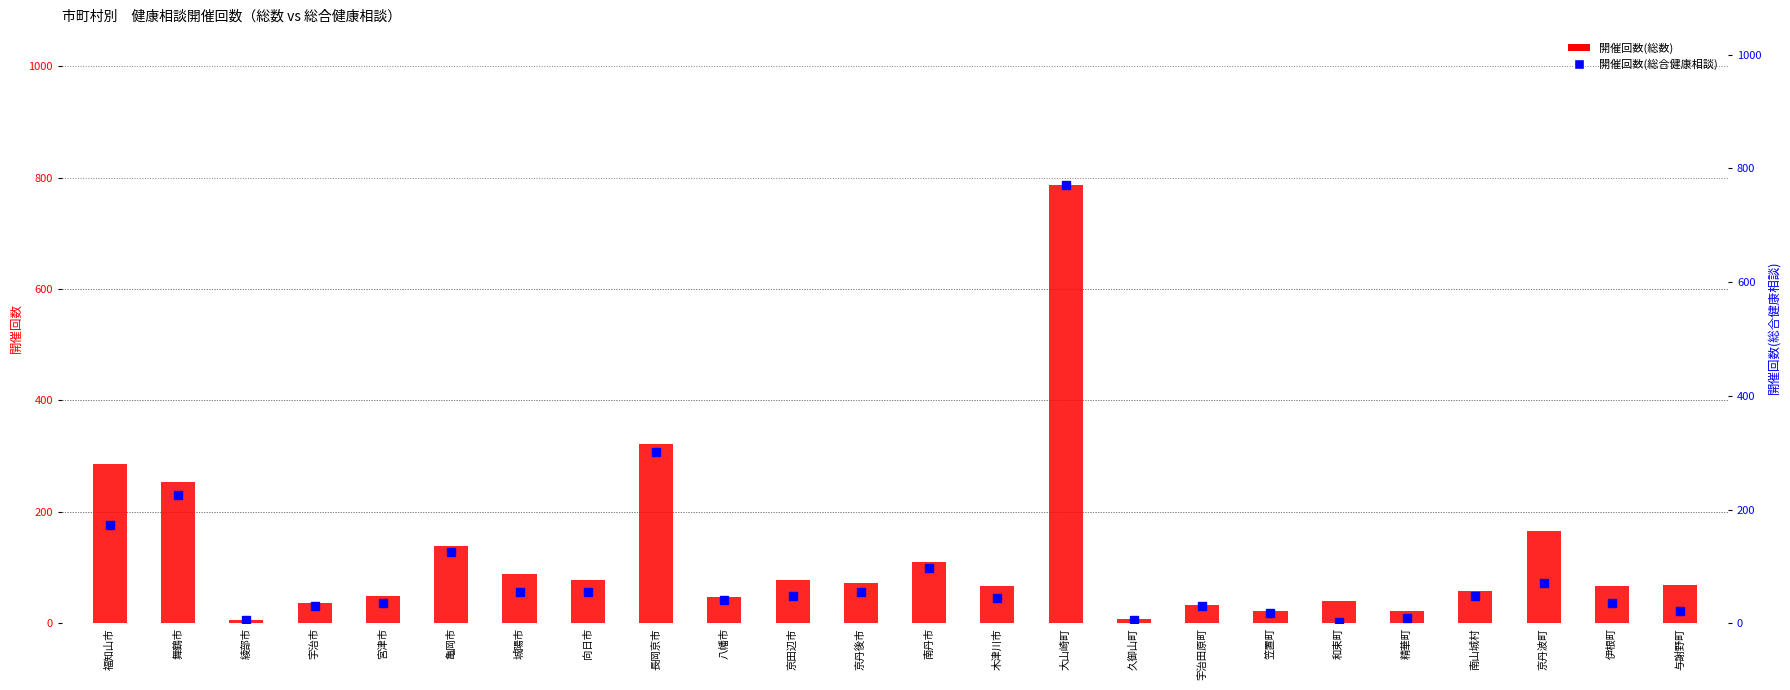

Does the chart contain any negative values?

No